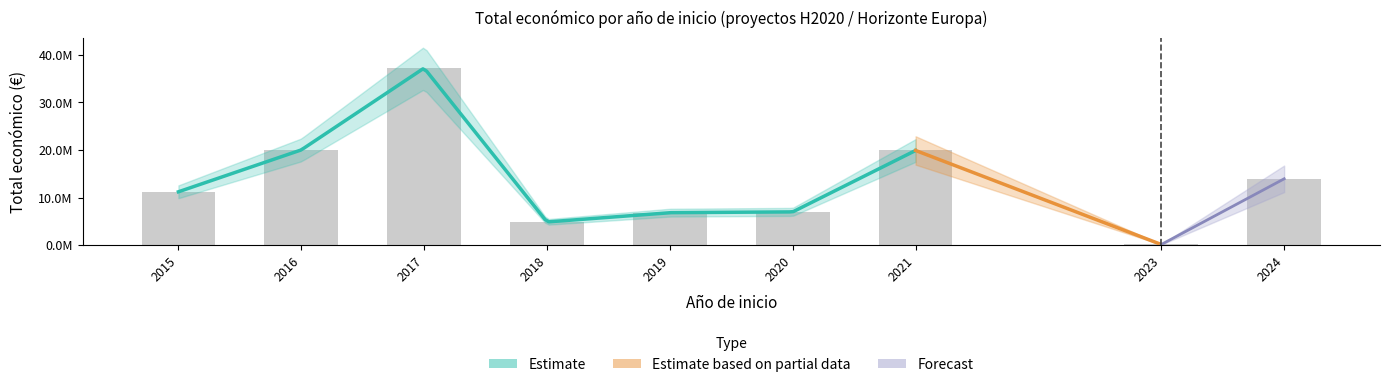

Which category has the highest value across all series?

2017